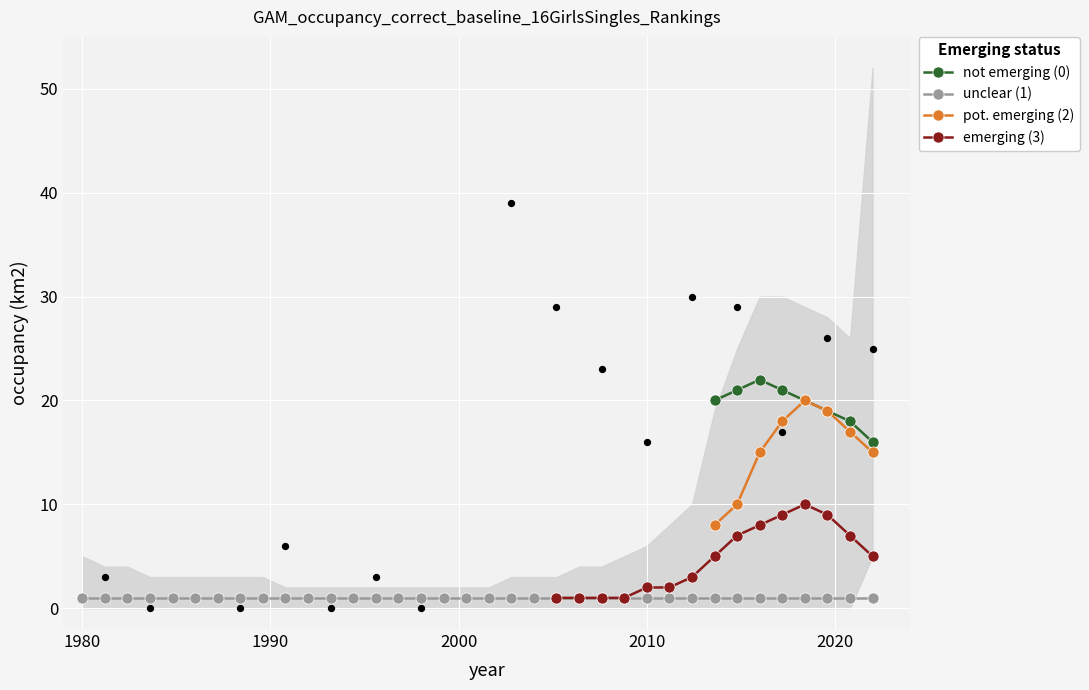

At which category is the sum across all series the highest?

32